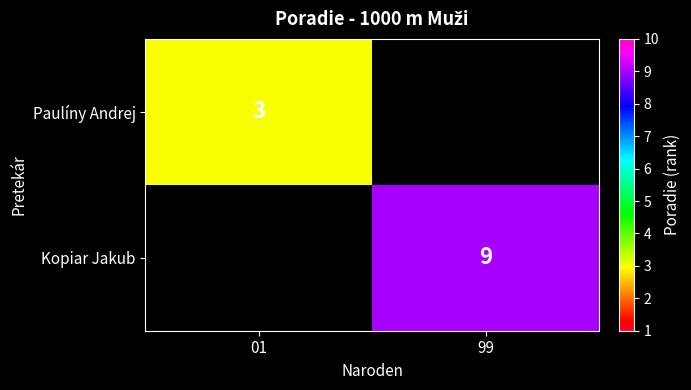

Is it true that Kopiar Jakub equals 9 at 99?

True